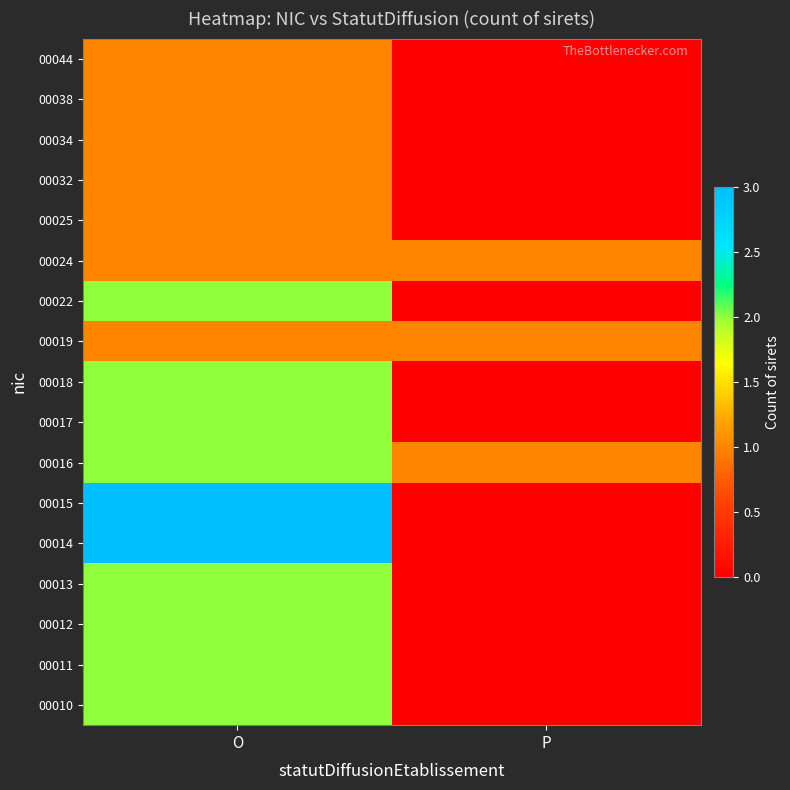

Between O and P, which series saw the biggest shift?

00014